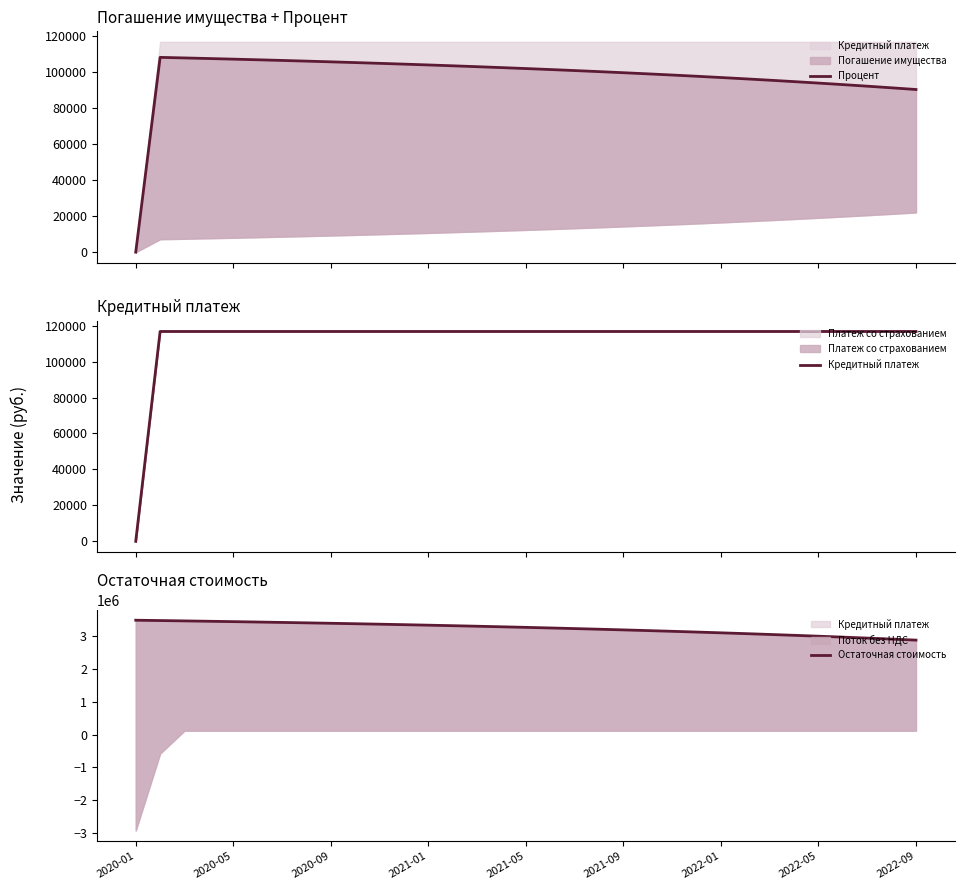

True or false: Процент has more than 2 points higher than both neighbors.

False